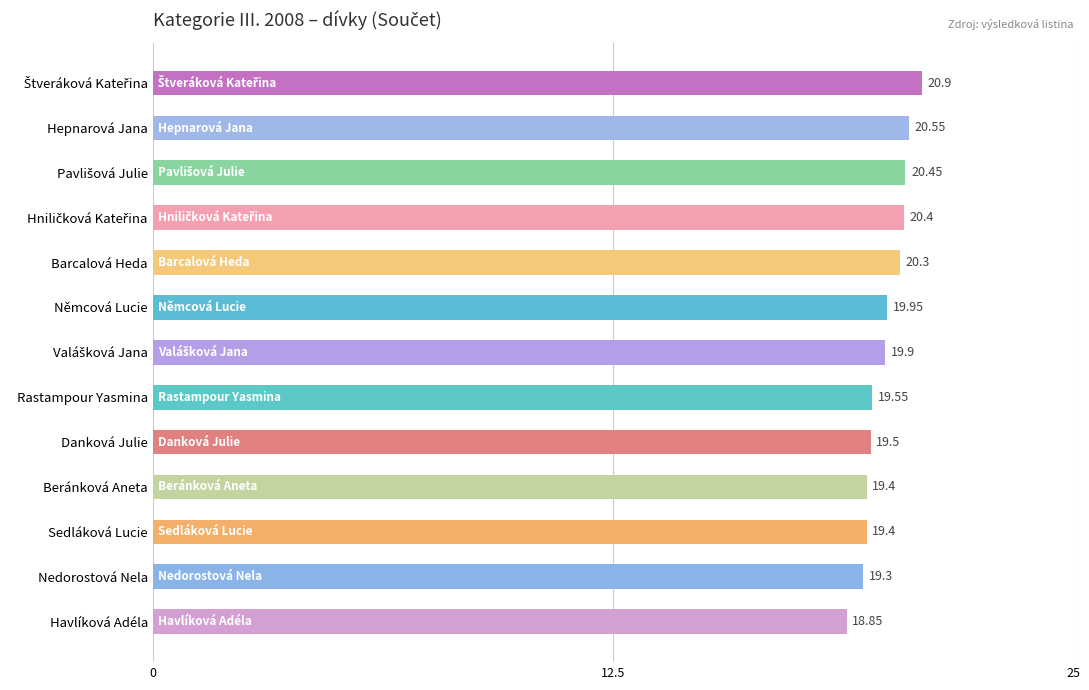

How many bars are there in total?

13